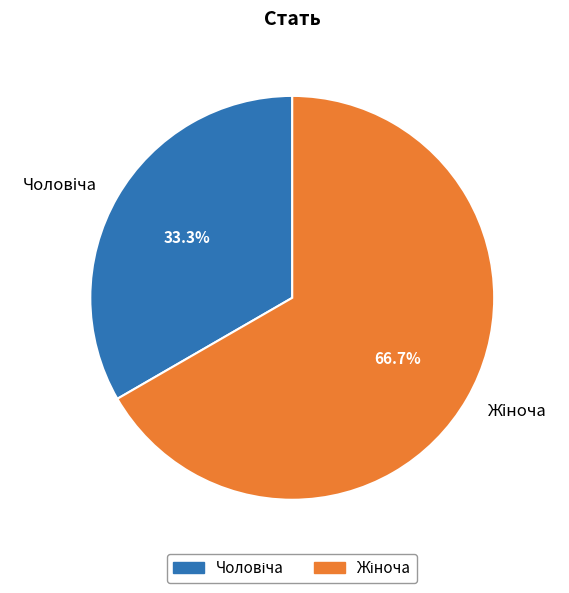

Is there a majority slice in this chart?

Yes